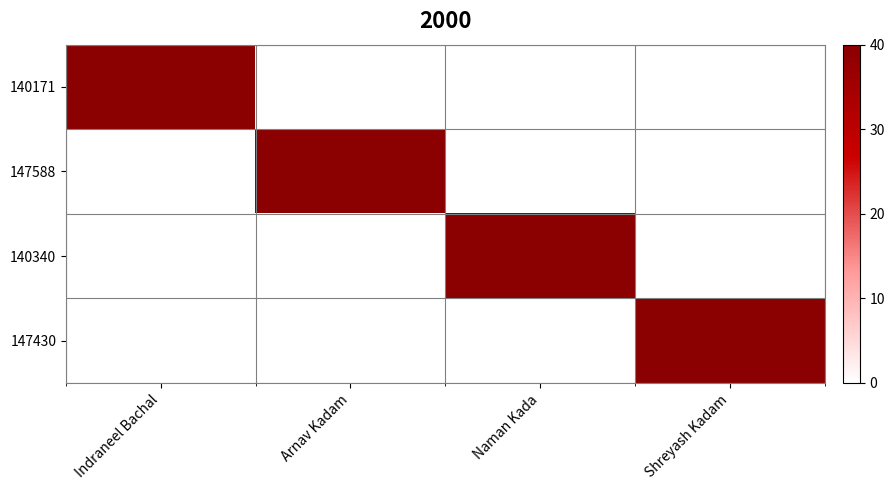

Which label corresponds to the smallest value in the chart?

Arnav Kadam